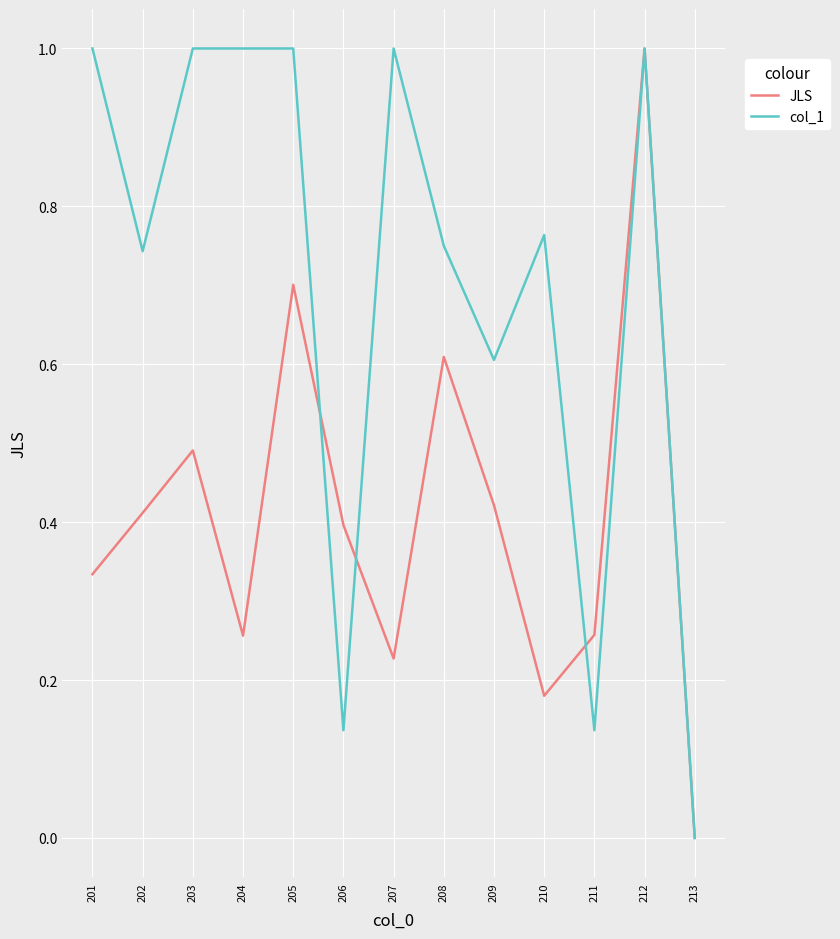

What is the highest value of the col_1 series?

1.0